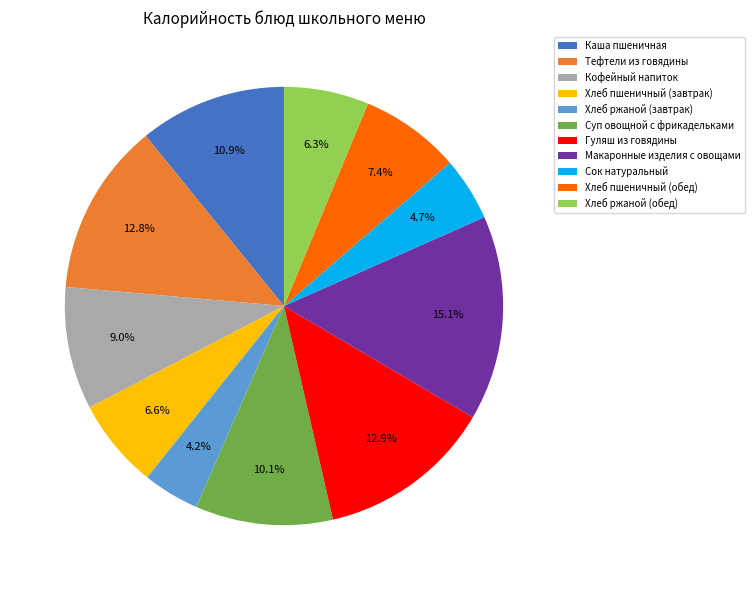

True or false: Хлеб ржаной (завтрак) accounts for 4% of the total.

True